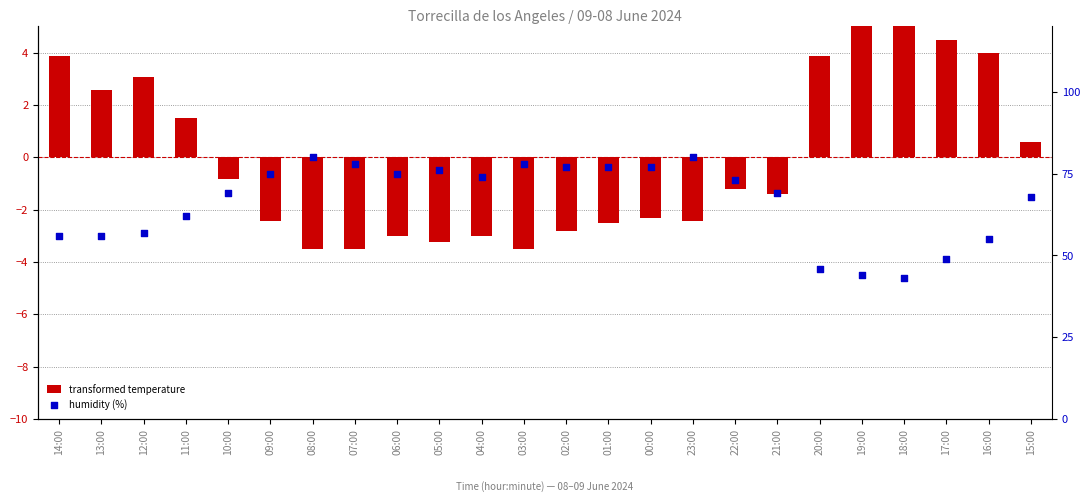

What are all the series names shown in the legend?

transformed temperature, humidity (%)